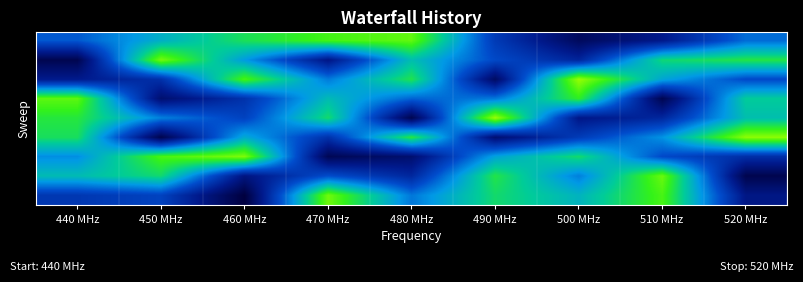

What is the difference between the highest and lowest values at 480 MHz?

7.7